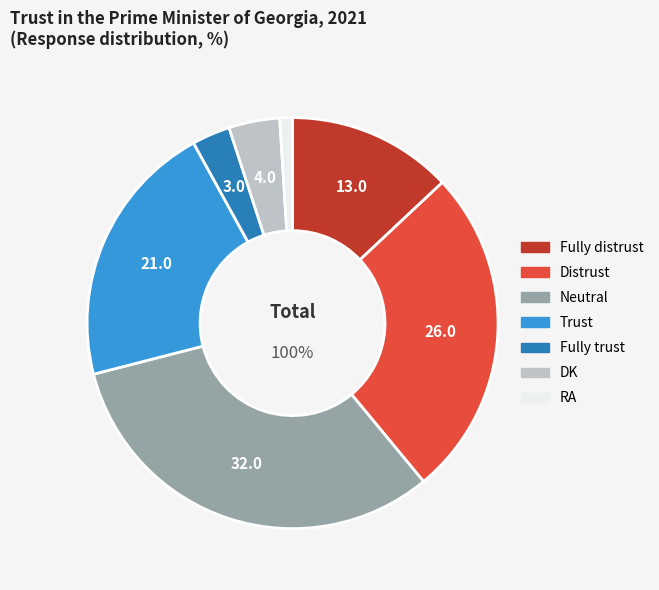

To the nearest percent, what portion does Distrust represent?

26%